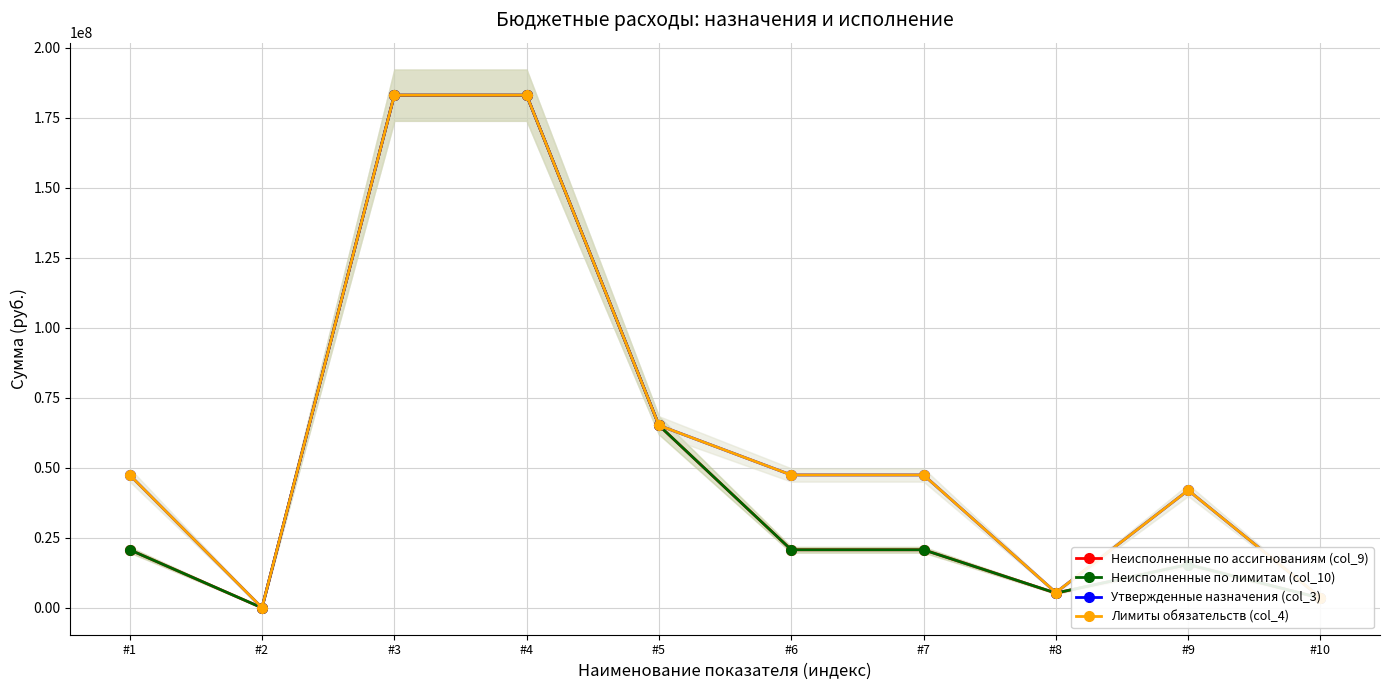

At how many categories does at least one series exceed 128396431?

2